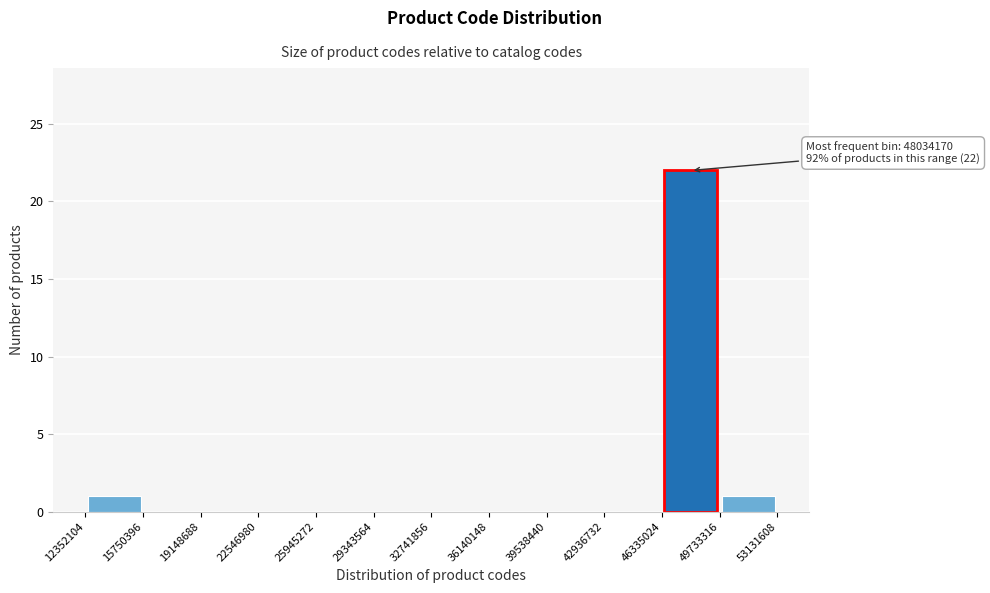

Over which range of the x-axis is the bar tallest?

46335024 to 49733316